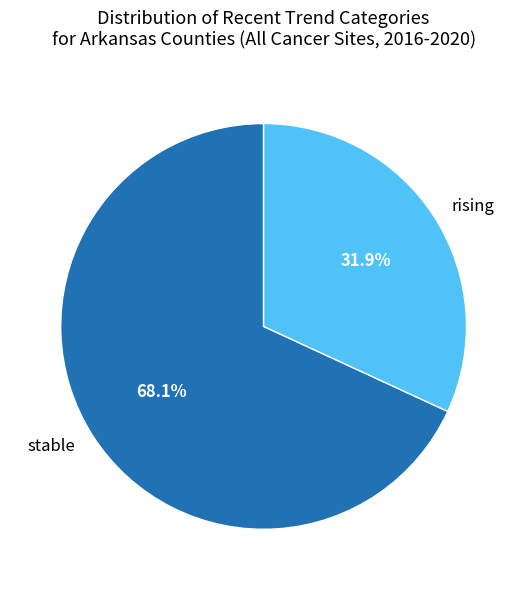

Rank the categories by value from lowest to highest.

rising, stable